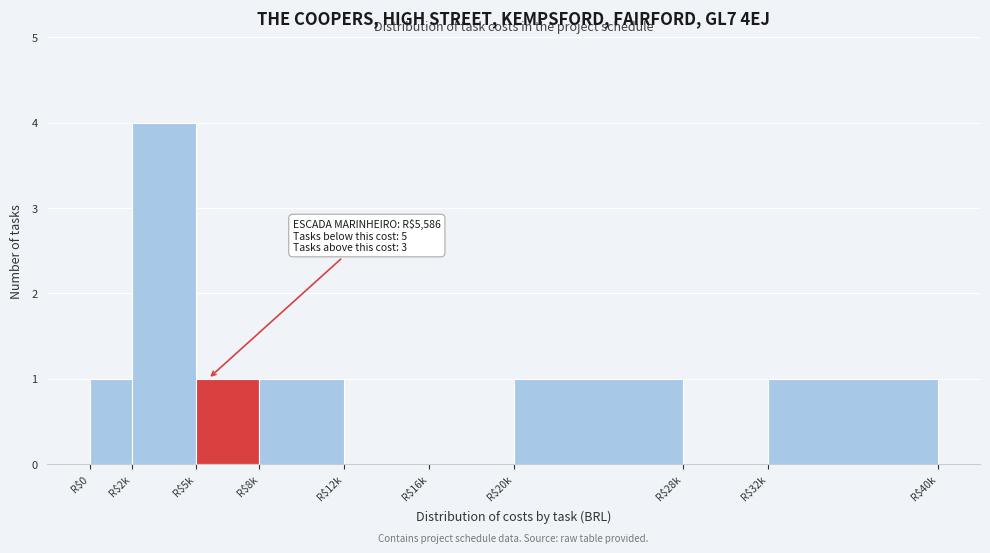

True or false: the data shows 1 at R$5k.

True